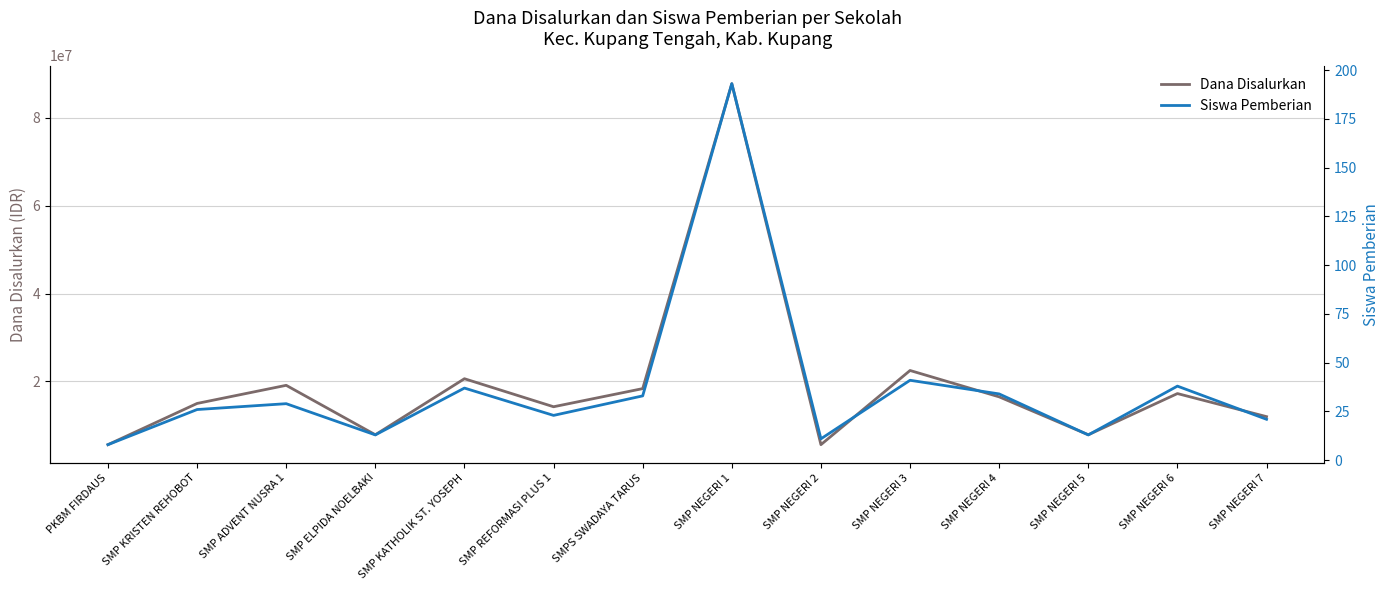

The Dana Disalurkan series shows 9162176 at SMPS SWADAYA TARUS. True or false?

False